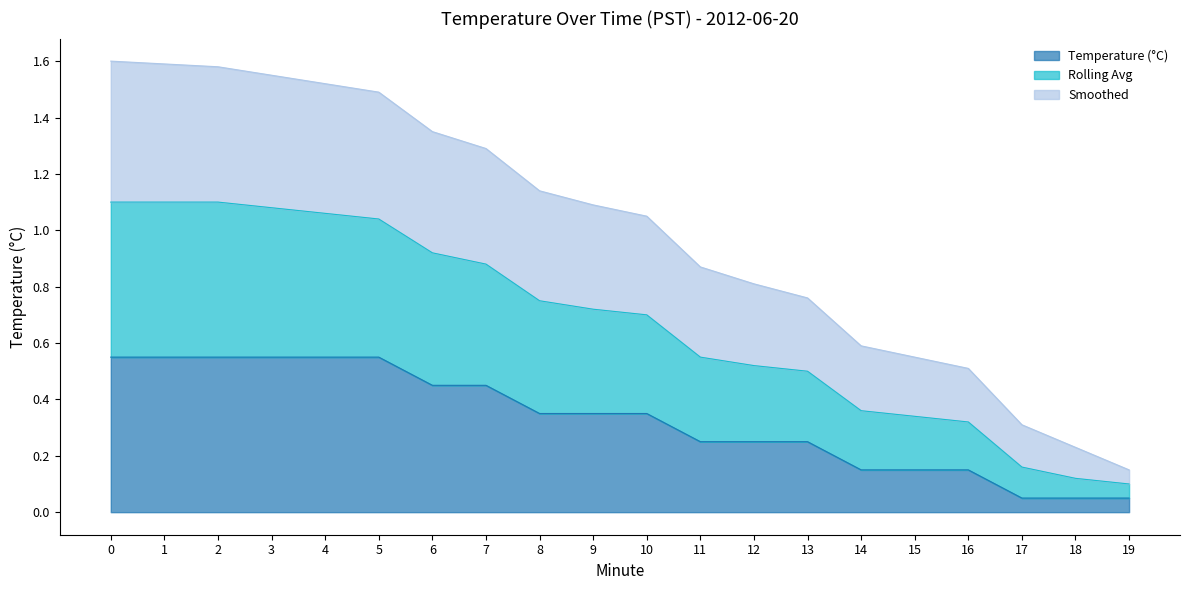

What is the difference between the Smoothed values at 17 and 19?

0.1